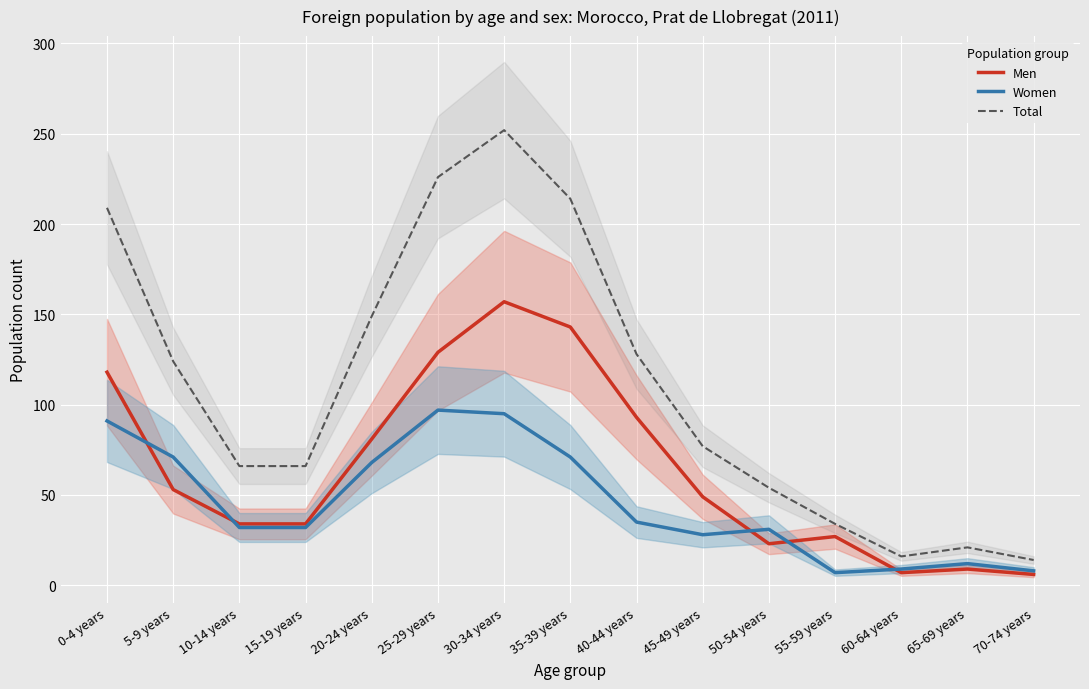

What is the maximum value for Men?

157